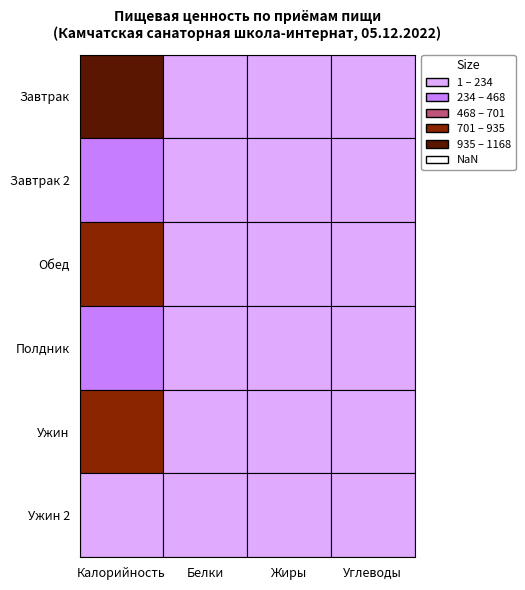

At how many categories does at least one series exceed 125?

2